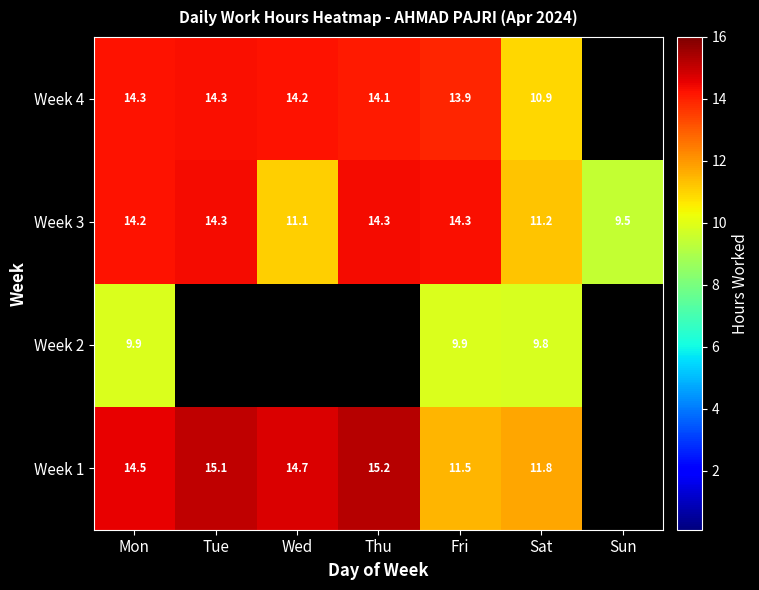

Is the value of Week 2 at Wed greater than the value of Week 1 at Tue?

No